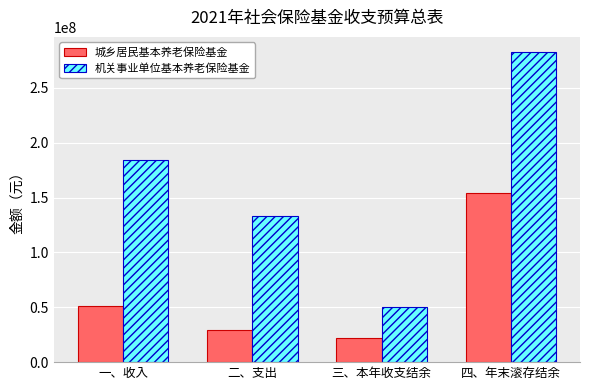

Where is 城乡居民基本养老保险基金 nearest to the value 88235843?

一、收入